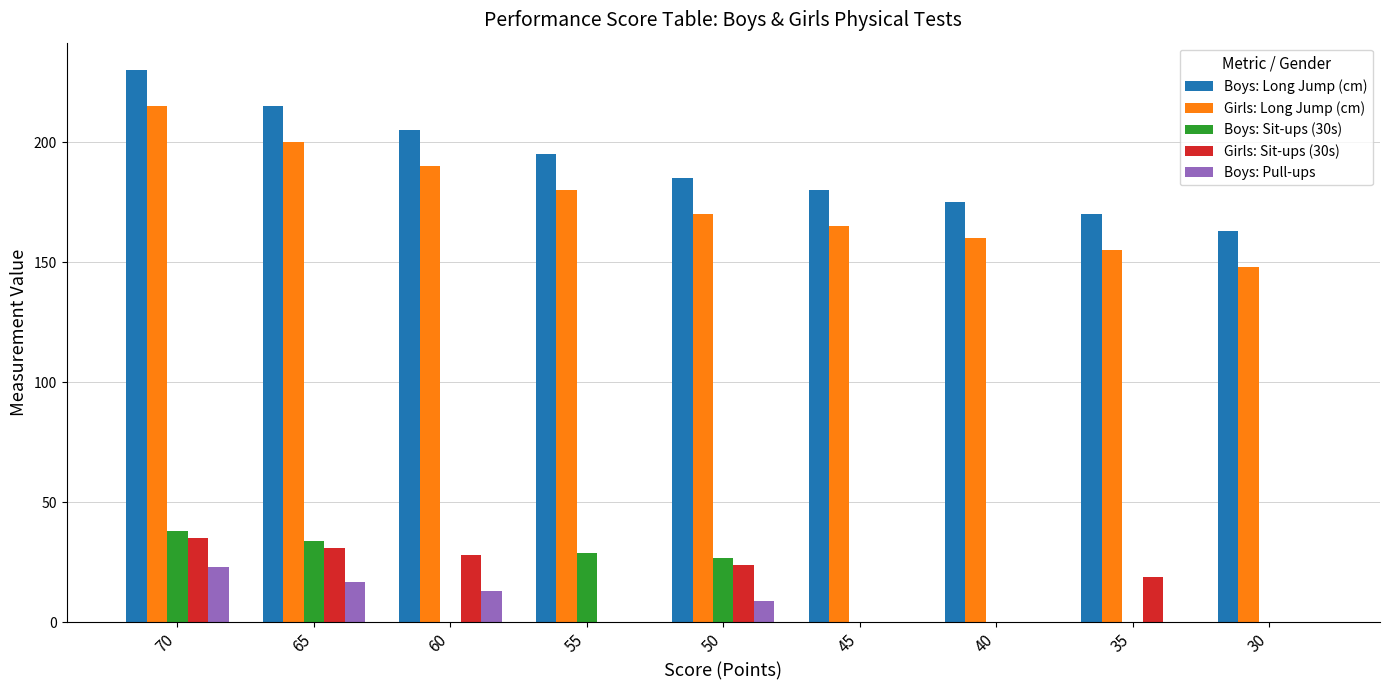

The value of Boys: Pull-ups at 35 is 0. True or false?

True